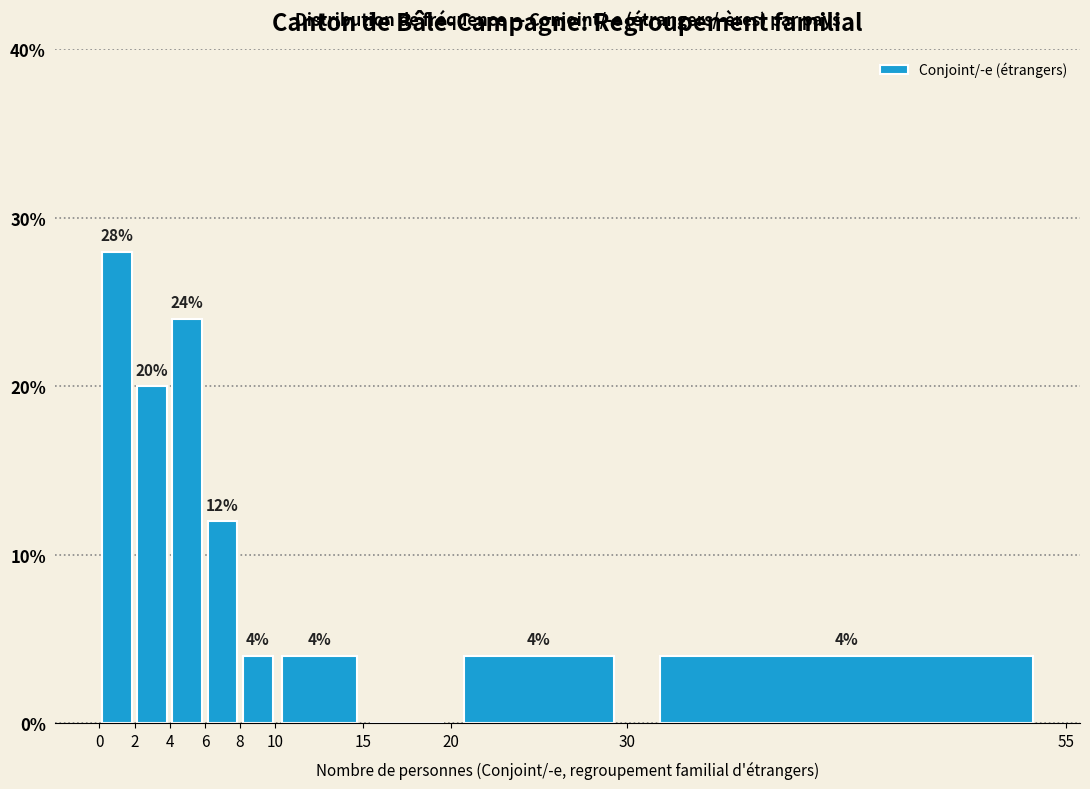

Over which range of the x-axis is the bar tallest?

0 to 2